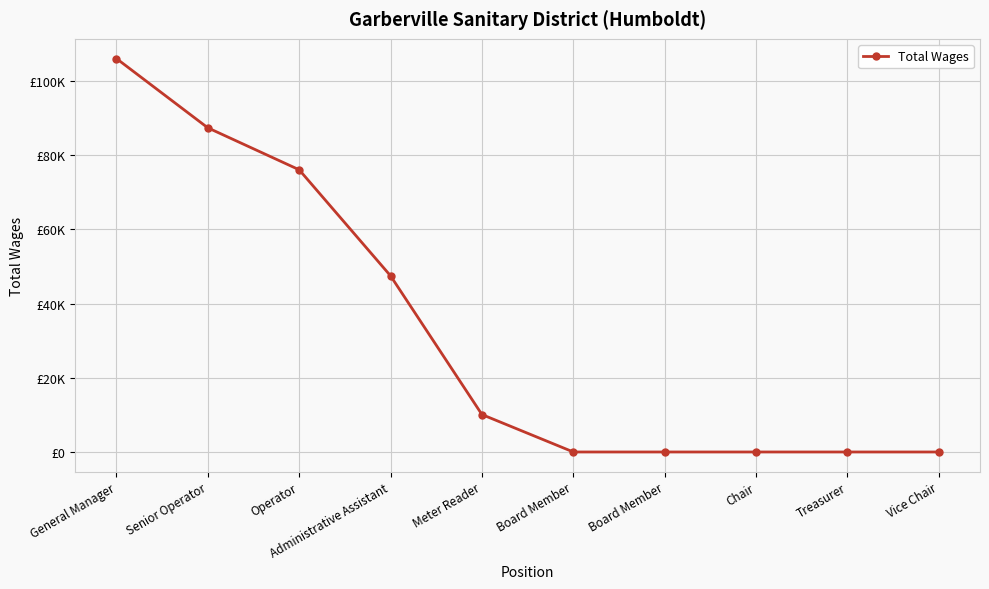

Which has a higher value, Administrative Assistant or Meter Reader?

Administrative Assistant